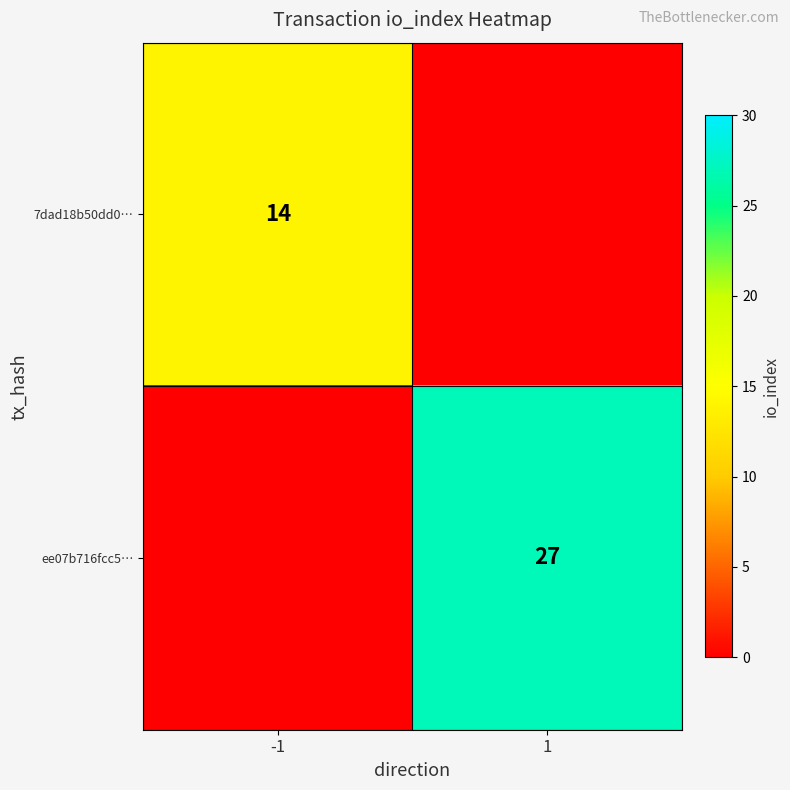

At which category is the sum across all series the highest?

1